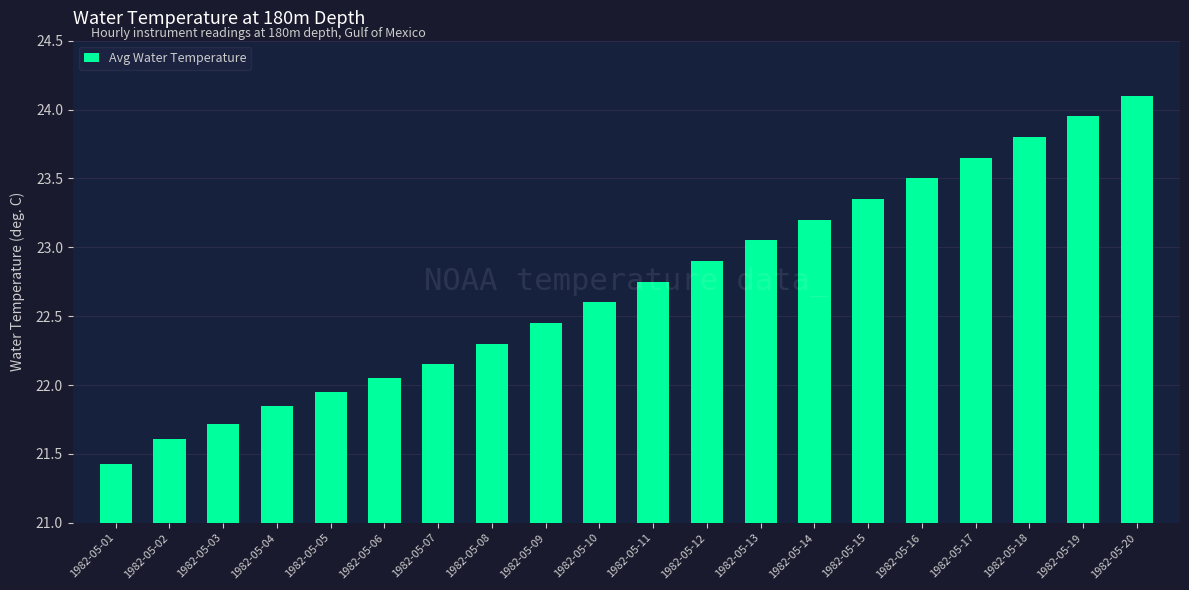

What is the difference between the maximum and minimum values?

2.7